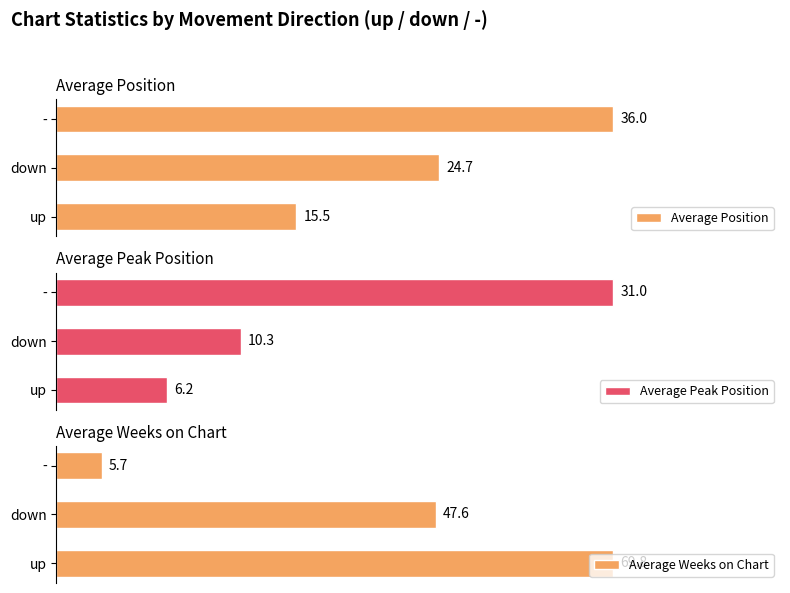

At which label does Average Weeks on Chart reach its peak?

up